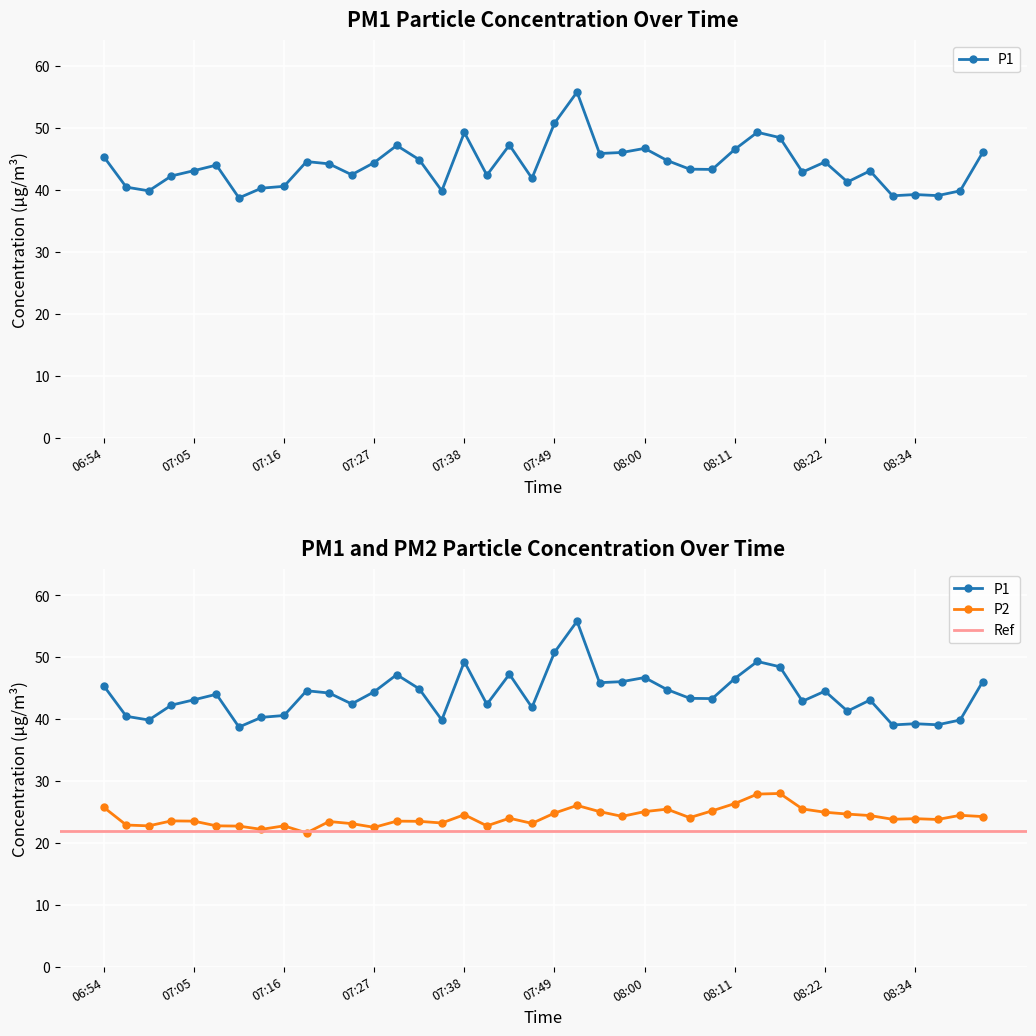

What is the sum of the P1 values at 07:13 and 07:07?

84.3